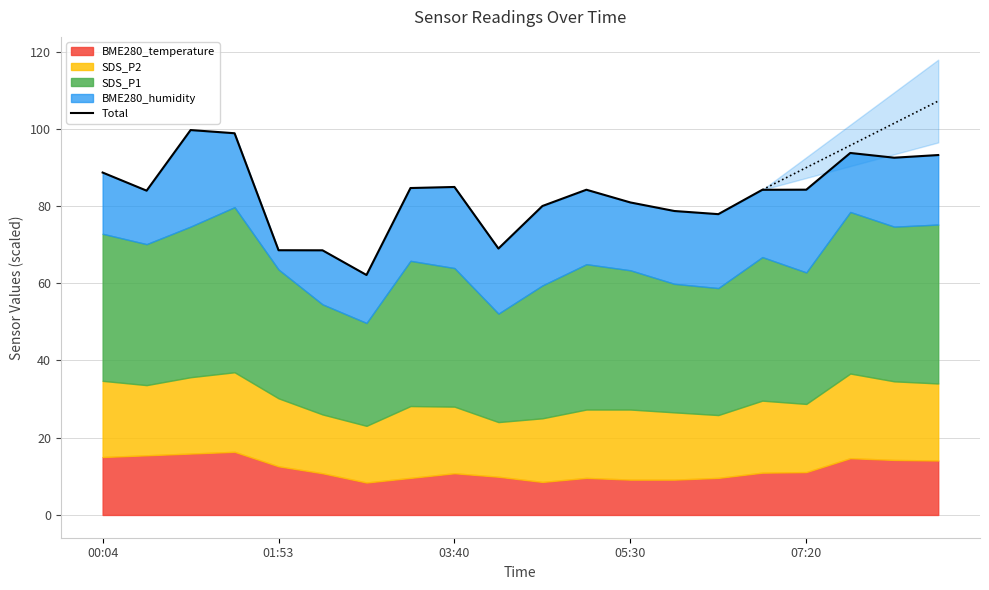

What is the difference between the second highest and minimum values?

36.7